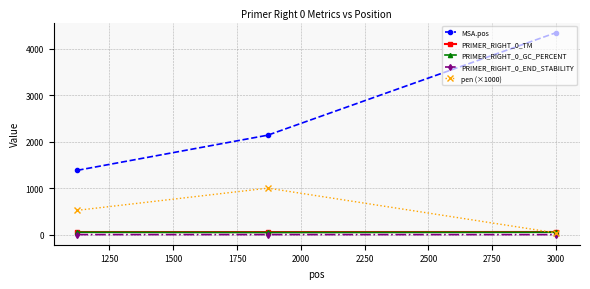

Which series has the largest total across all categories?

MSA.pos